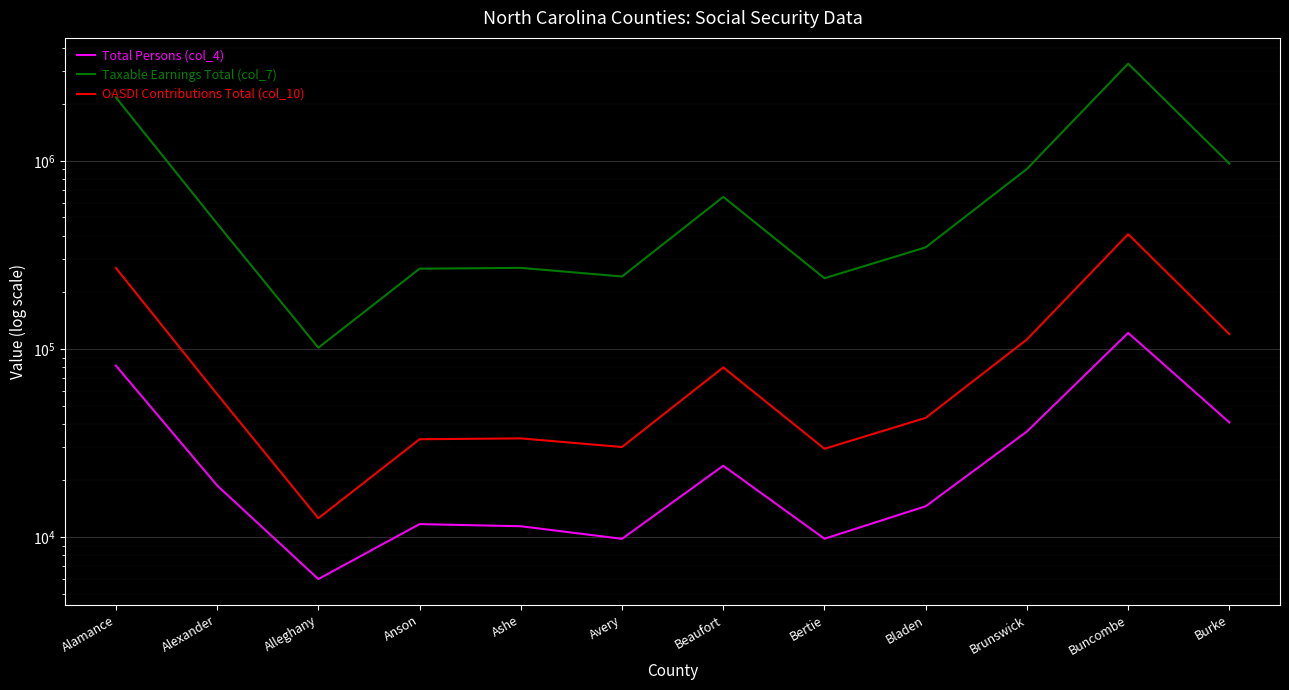

At which category does OASDI Contributions Total (col_10) reach its first local valley?

Alleghany